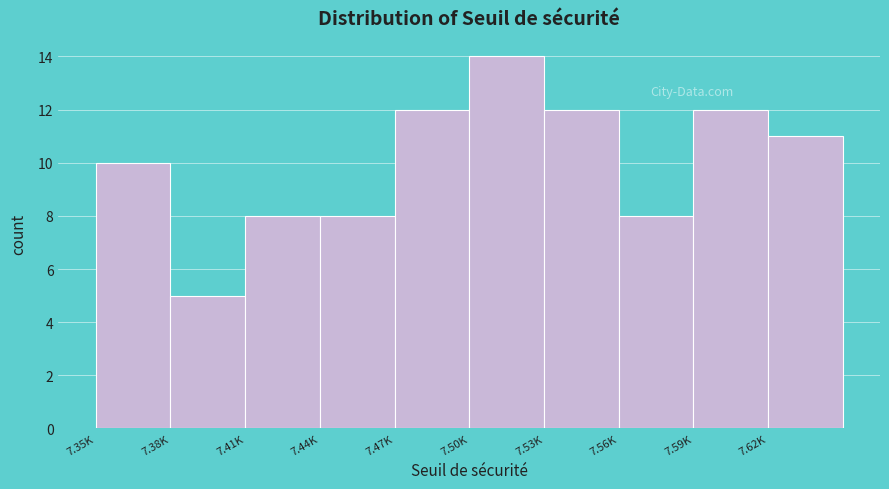

Reading left to right, transcribe all the data shown in this chart.

7.35K=10	7.38K=5	7.41K=8	7.44K=8	7.47K=12	7.50K=14	7.53K=12	7.56K=8	7.59K=12	7.62K=11